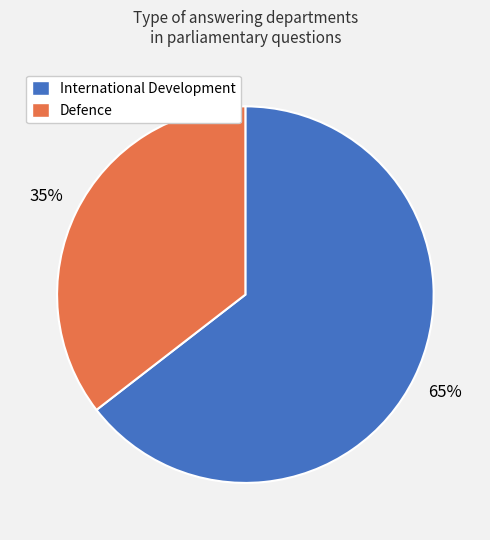

Is the sum of International Development and Defence greater than half?

Yes